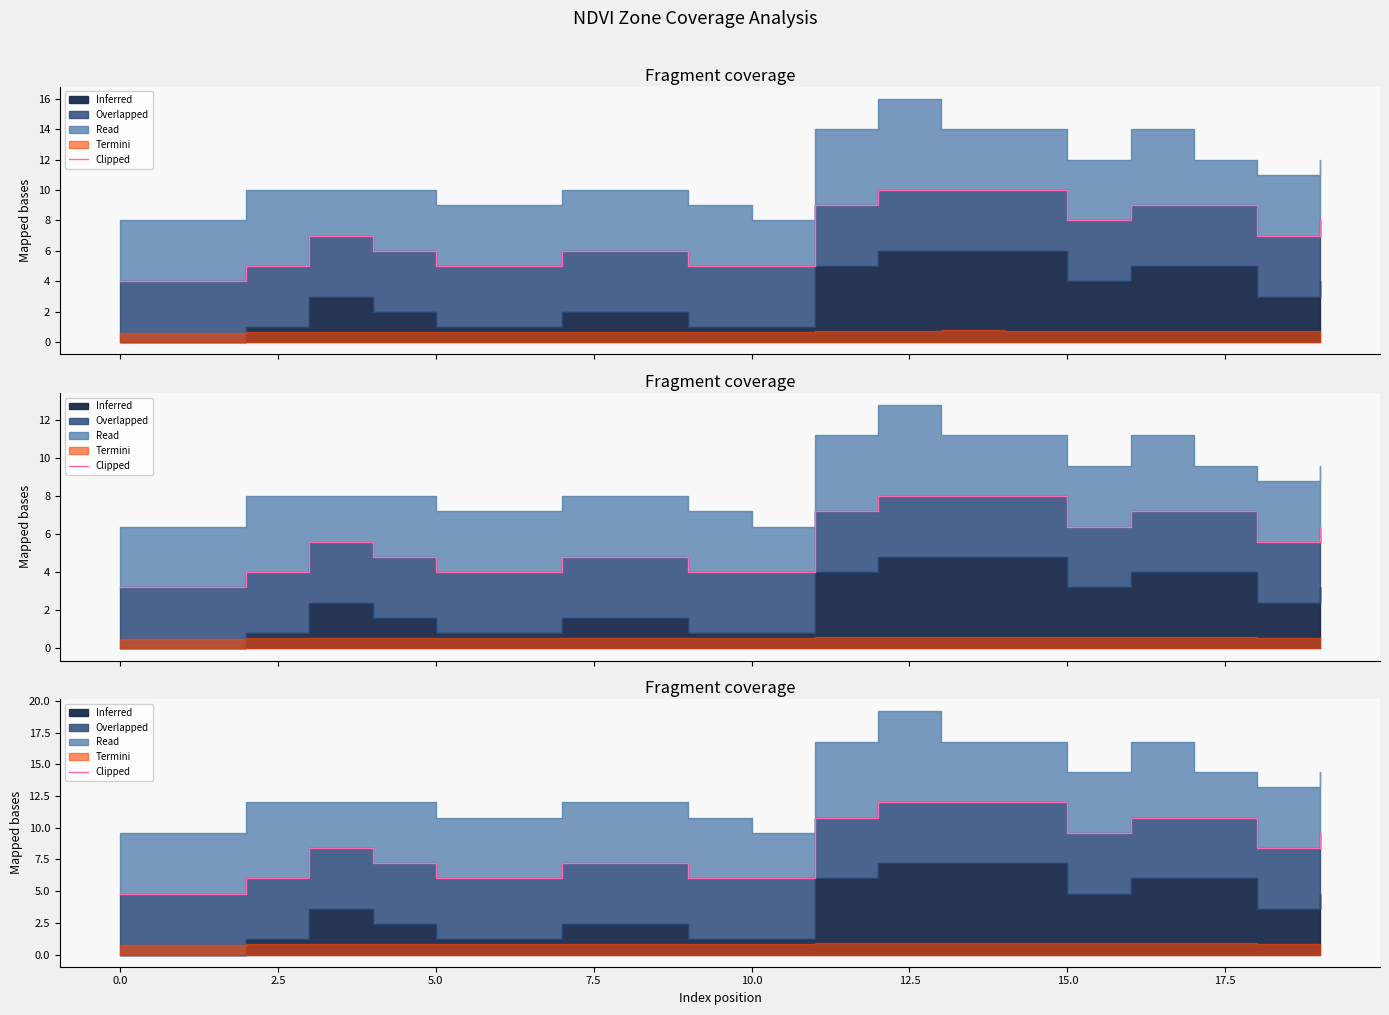

Approximately how many times larger is the value at 17 compared to 14?

0.9